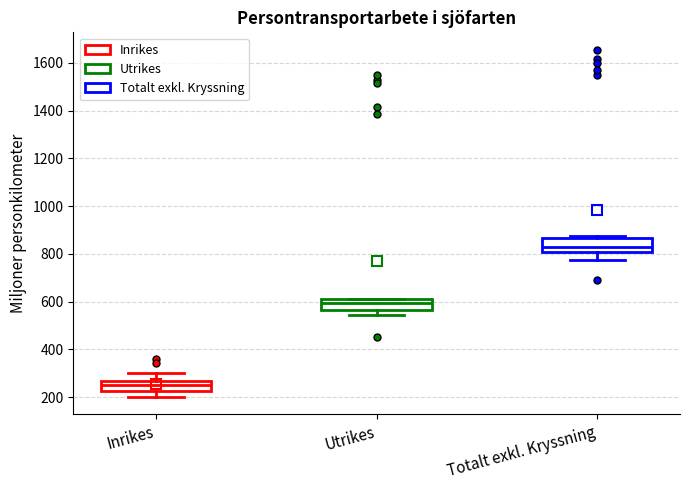

Which box has the lowest median line?

Inrikes